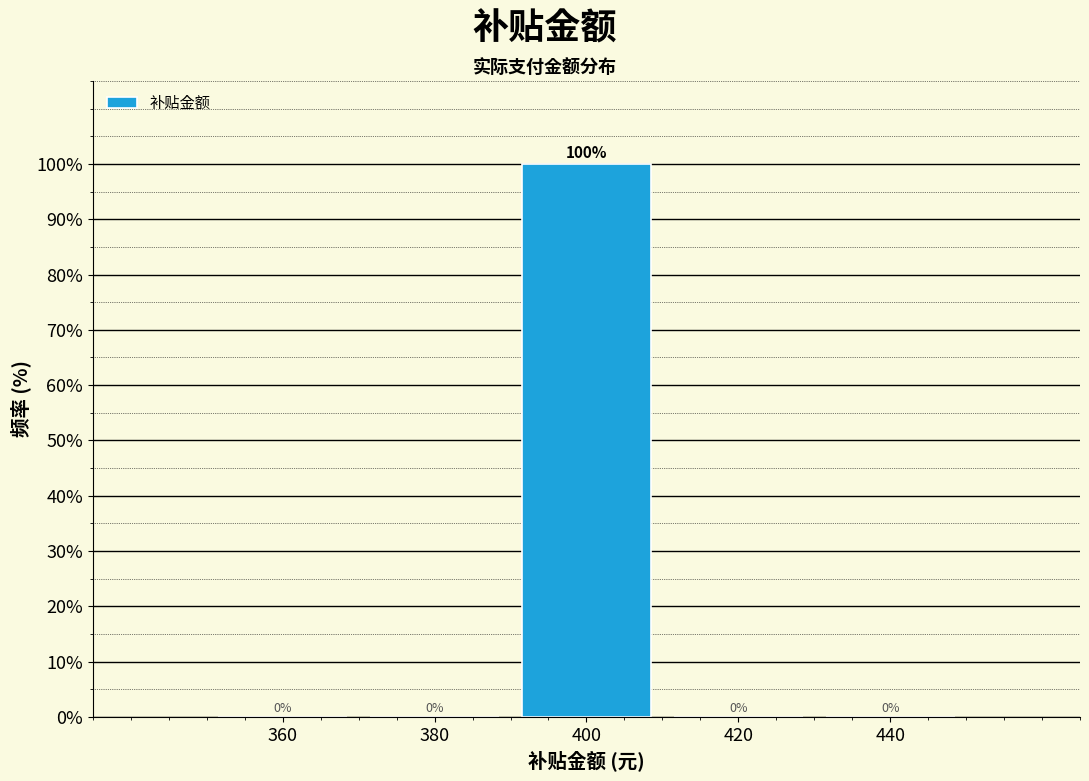

Reading right to left, extract all data points from this chart.

440=0	420=0	400=100	380=0	360=0